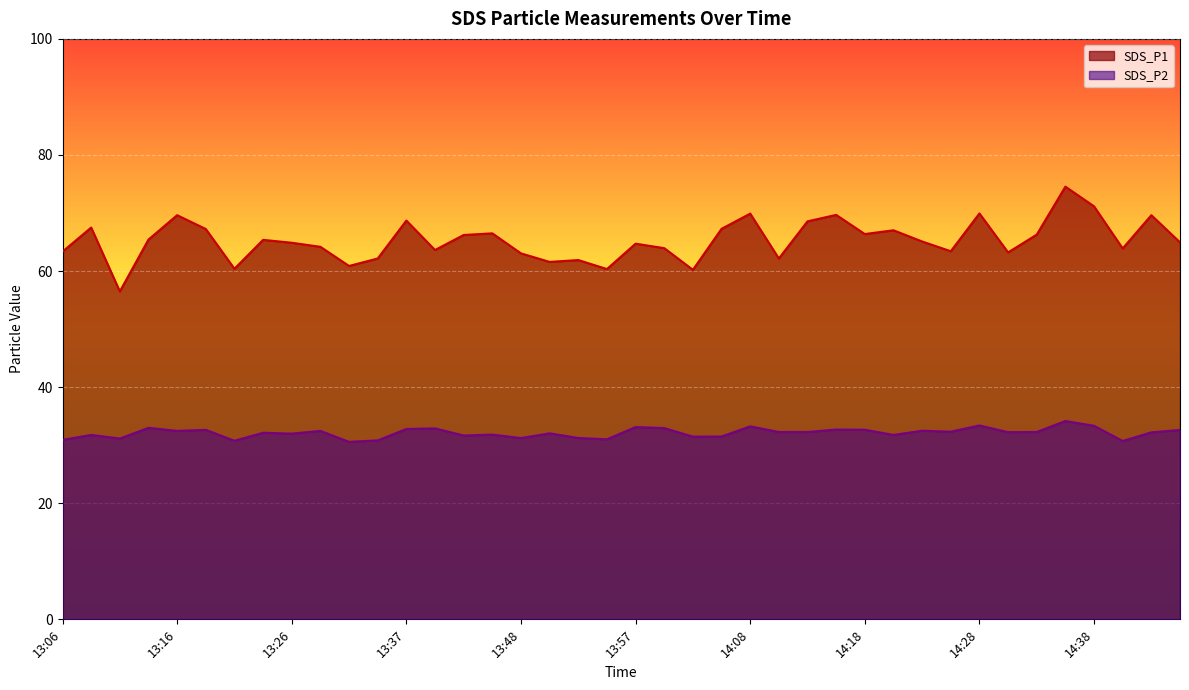

The SDS_P2 series shows 33.4 at 14:38. True or false?

True